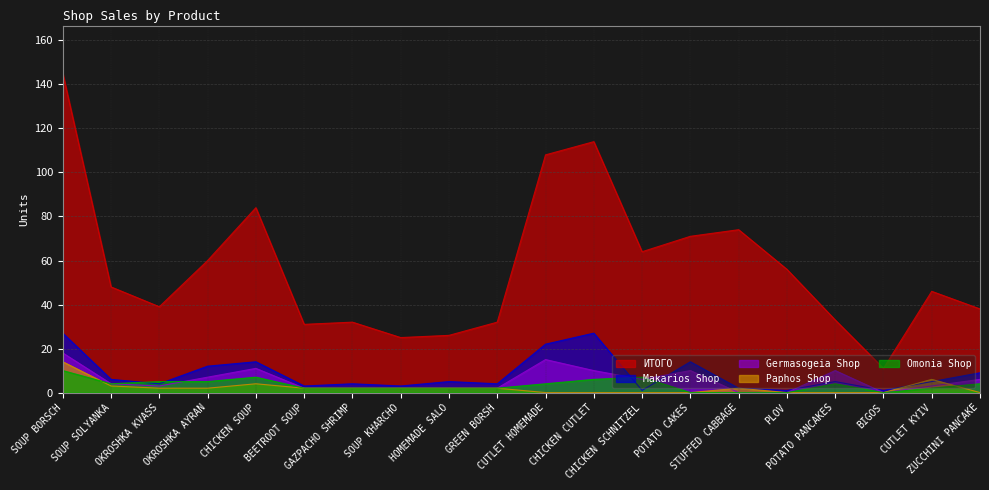

Reading left to right, transcribe all the data shown in this chart.

ИТОГО: SOUP BORSCH=145	SOUP SOLYANKA=48	OKROSHKA KVASS=39	OKROSHKA AYRAN=60	CHICKEN SOUP=84	BEETROOT SOUP=31	GAZPACHO SHRIMP=32	SOUP KHARCHO=25	HOMEMADE SALO=26	GREEN BORSH=32	CUTLET HOMEMADE=108	CHICKEN CUTLET=114	CHICKEN SCHNITZEL=64	POTATO CAKES=71	STUFFED CABBAGE=74	PLOV=56	POTATO PANCAKES=33	BIGOS=11	CUTLET KYIV=46	ZUCCHINI PANCAKE=38
Makarios Shop: SOUP BORSCH=27	SOUP SOLYANKA=6	OKROSHKA KVASS=4	OKROSHKA AYRAN=12	CHICKEN SOUP=14	BEETROOT SOUP=3	GAZPACHO SHRIMP=4	SOUP KHARCHO=3	HOMEMADE SALO=5	GREEN BORSH=4	CUTLET HOMEMADE=22	CHICKEN CUTLET=27	CHICKEN SCHNITZEL=1	POTATO CAKES=14	STUFFED CABBAGE=2	PLOV=1	POTATO PANCAKES=5	BIGOS=1	CUTLET KYIV=5	ZUCCHINI PANCAKE=9
Germasogeia Shop: SOUP BORSCH=18	SOUP SOLYANKA=4	OKROSHKA KVASS=3	OKROSHKA AYRAN=7	CHICKEN SOUP=11	BEETROOT SOUP=2	GAZPACHO SHRIMP=2	SOUP KHARCHO=2	HOMEMADE SALO=2	GREEN BORSH=2	CUTLET HOMEMADE=15	CHICKEN CUTLET=10	CHICKEN SCHNITZEL=6	POTATO CAKES=10	STUFFED CABBAGE=0	PLOV=0	POTATO PANCAKES=10	BIGOS=0	CUTLET KYIV=3	ZUCCHINI PANCAKE=6
Paphos Shop: SOUP BORSCH=14	SOUP SOLYANKA=3	OKROSHKA KVASS=2	OKROSHKA AYRAN=2	CHICKEN SOUP=4	BEETROOT SOUP=2	GAZPACHO SHRIMP=2	SOUP KHARCHO=2	HOMEMADE SALO=2	GREEN BORSH=2	CUTLET HOMEMADE=0	CHICKEN CUTLET=0	CHICKEN SCHNITZEL=0	POTATO CAKES=0	STUFFED CABBAGE=2	PLOV=0	POTATO PANCAKES=0	BIGOS=0	CUTLET KYIV=6	ZUCCHINI PANCAKE=0
Omonia Shop: SOUP BORSCH=10	SOUP SOLYANKA=4	OKROSHKA KVASS=5	OKROSHKA AYRAN=5	CHICKEN SOUP=7	BEETROOT SOUP=2	GAZPACHO SHRIMP=2	SOUP KHARCHO=2	HOMEMADE SALO=2	GREEN BORSH=2	CUTLET HOMEMADE=4	CHICKEN CUTLET=6	CHICKEN SCHNITZEL=7	POTATO CAKES=0	STUFFED CABBAGE=0	PLOV=0	POTATO PANCAKES=4	BIGOS=0	CUTLET KYIV=2	ZUCCHINI PANCAKE=4